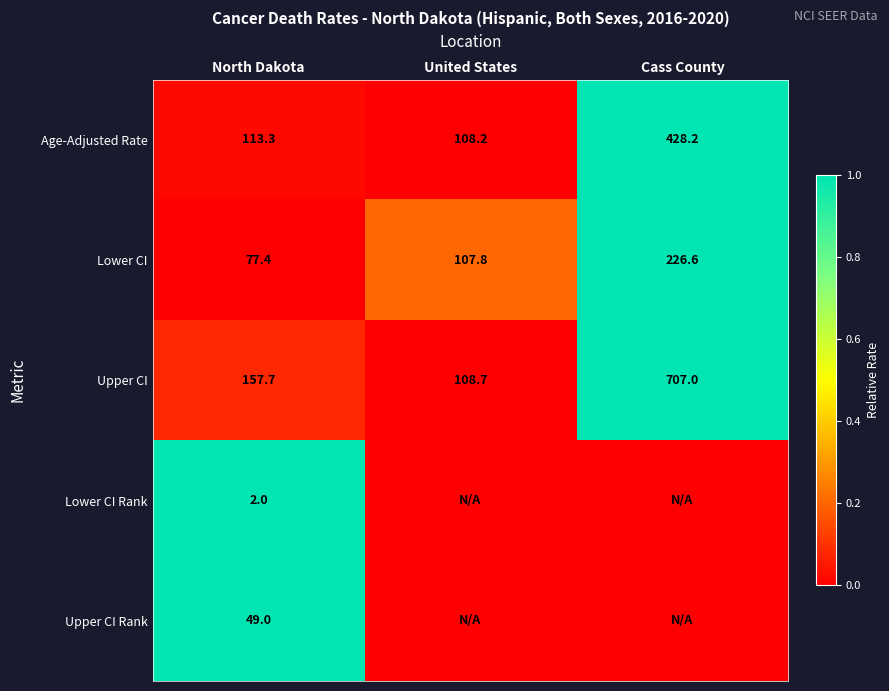

Is it true that Lower CI equals 1.5 at Cass County?

False